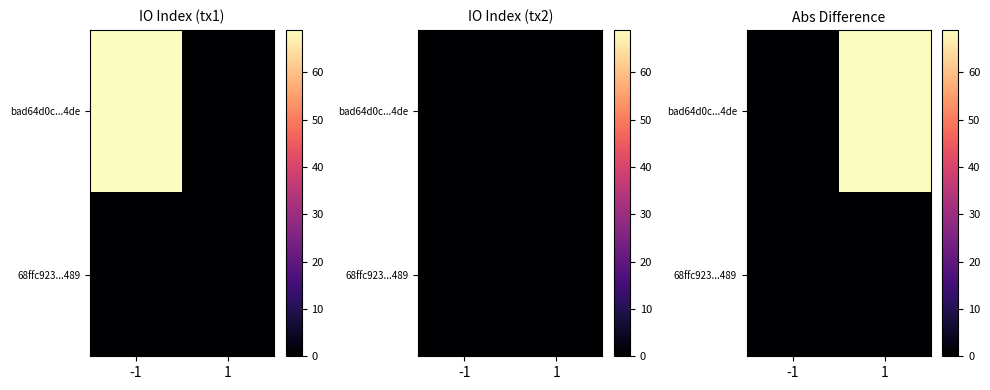

The value of bad64d0c...4de at -1 is 23. True or false?

False